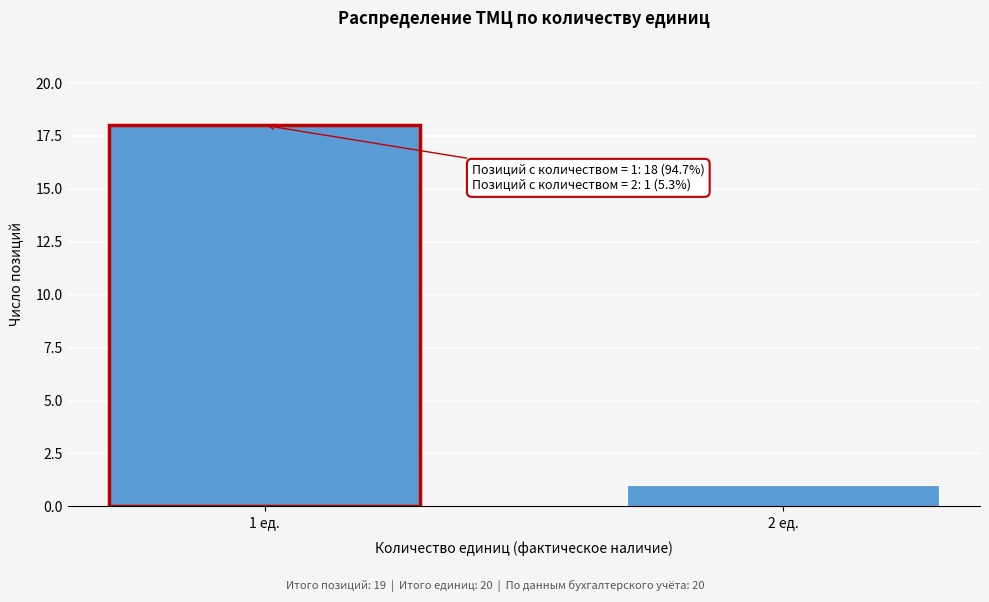

Reading right to left, what are all the values shown in this chart?

2 ед.=1	1 ед.=18